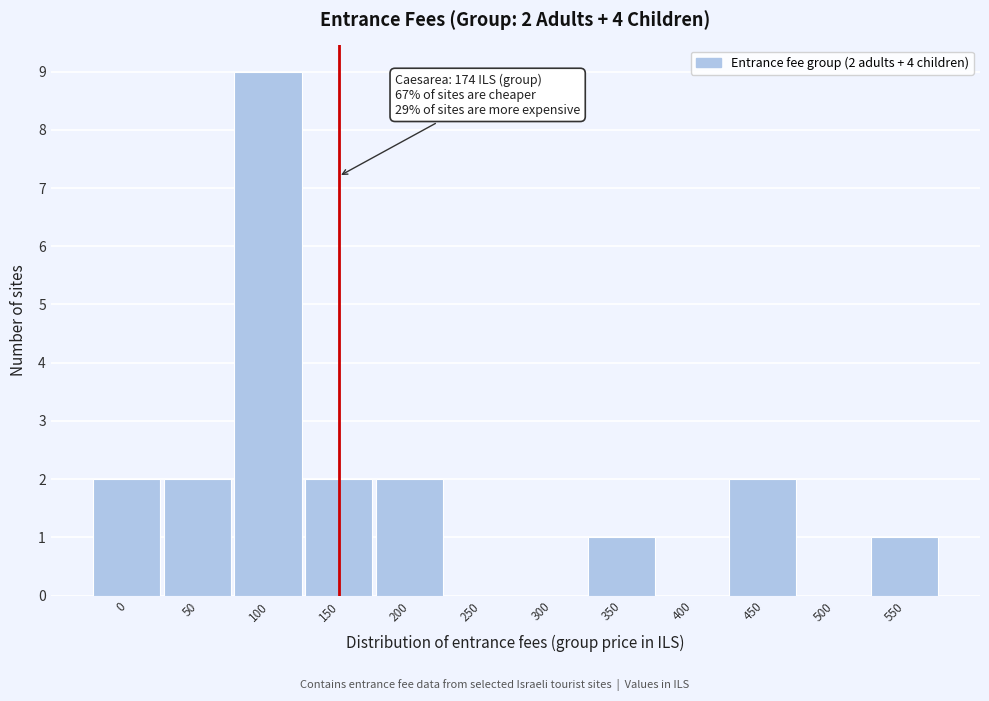

Reading left to right, transcribe all the data shown in this chart.

0=2	50=2	100=9	150=2	200=2	250=0	300=0	350=1	400=0	450=2	500=0	550=1